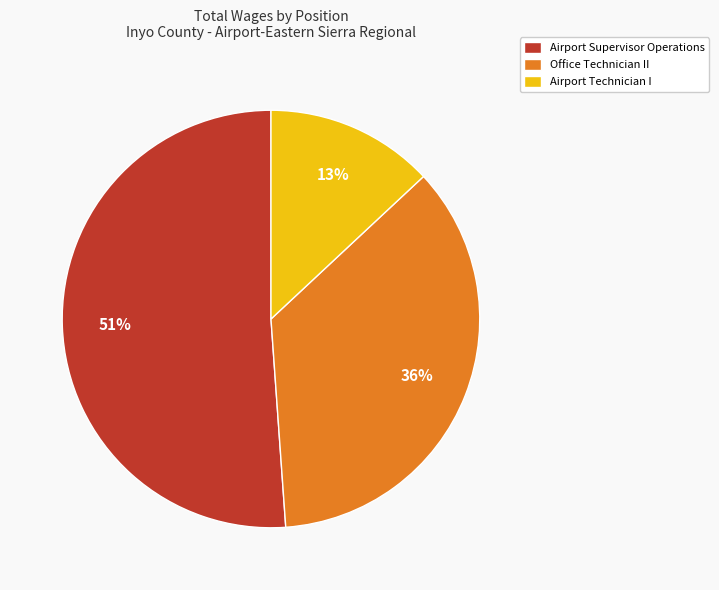

What is the majority slice?

Airport Supervisor Operations